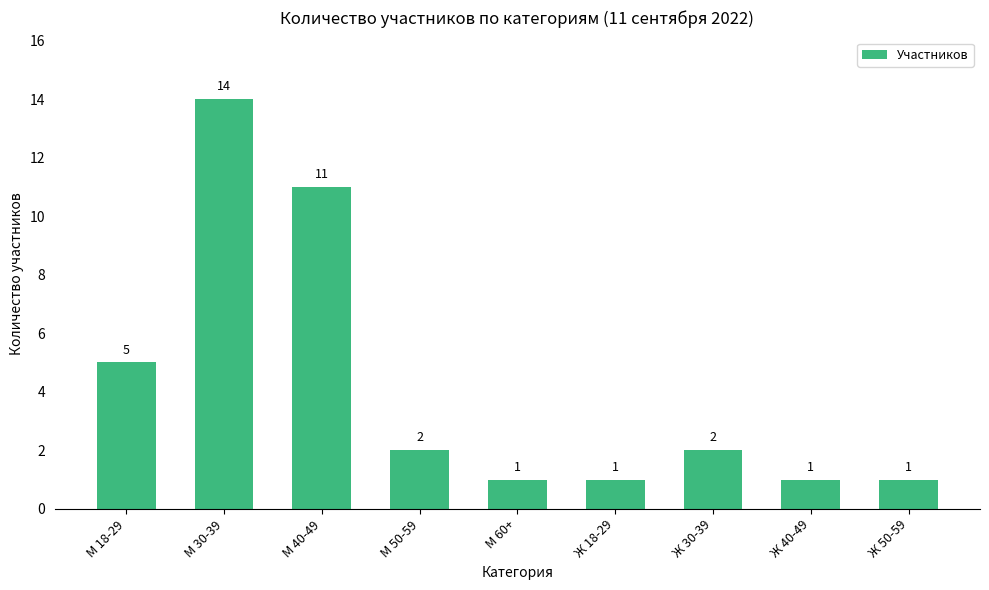

The chart shows a value of 5 at М 18-29. True or false?

True